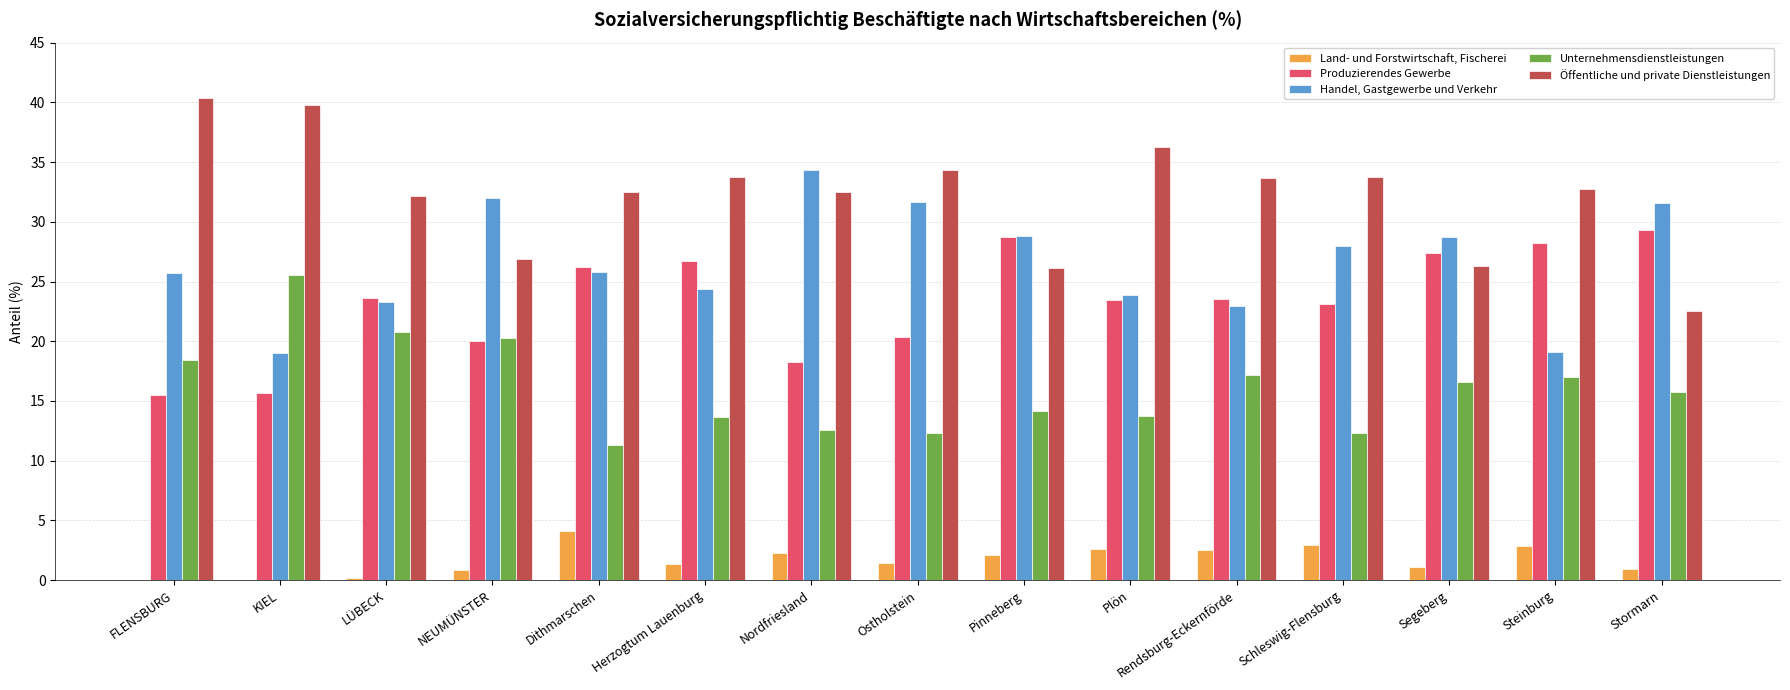

Which series changed the most between Schleswig-Flensburg and Stormarn?

Öffentliche und private Dienstleistungen